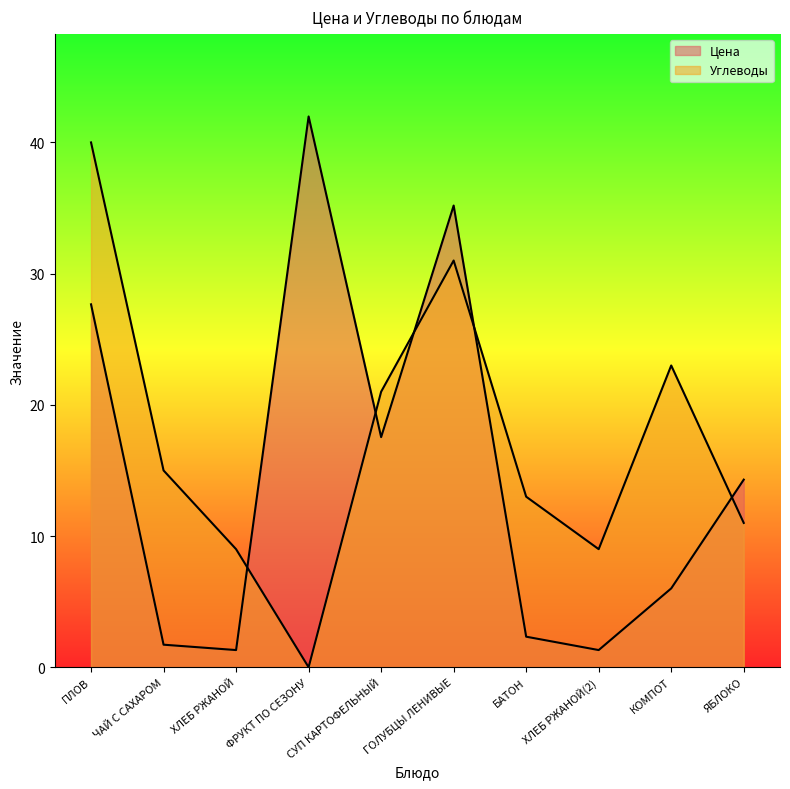

Reading left to right, what are all the values shown in this chart?

Цена: ПЛОВ=27.7	ЧАЙ С САХАРОМ=1.7	ХЛЕБ РЖАНОЙ=1.3	ФРУКТ ПО СЕЗОНУ=42.0	СУП КАРТОФЕЛЬНЫЙ=17.5	ГОЛУБЦЫ ЛЕНИВЫЕ=35.2	БАТОН=2.3	ХЛЕБ РЖАНОЙ(2)=1.3	КОМПОТ=6.0	ЯБЛОКО=14.3
Углеводы: ПЛОВ=40.0	ЧАЙ С САХАРОМ=15.0	ХЛЕБ РЖАНОЙ=9.0	ФРУКТ ПО СЕЗОНУ=0.0	СУП КАРТОФЕЛЬНЫЙ=21.0	ГОЛУБЦЫ ЛЕНИВЫЕ=31.0	БАТОН=13.0	ХЛЕБ РЖАНОЙ(2)=9.0	КОМПОТ=23.0	ЯБЛОКО=11.0